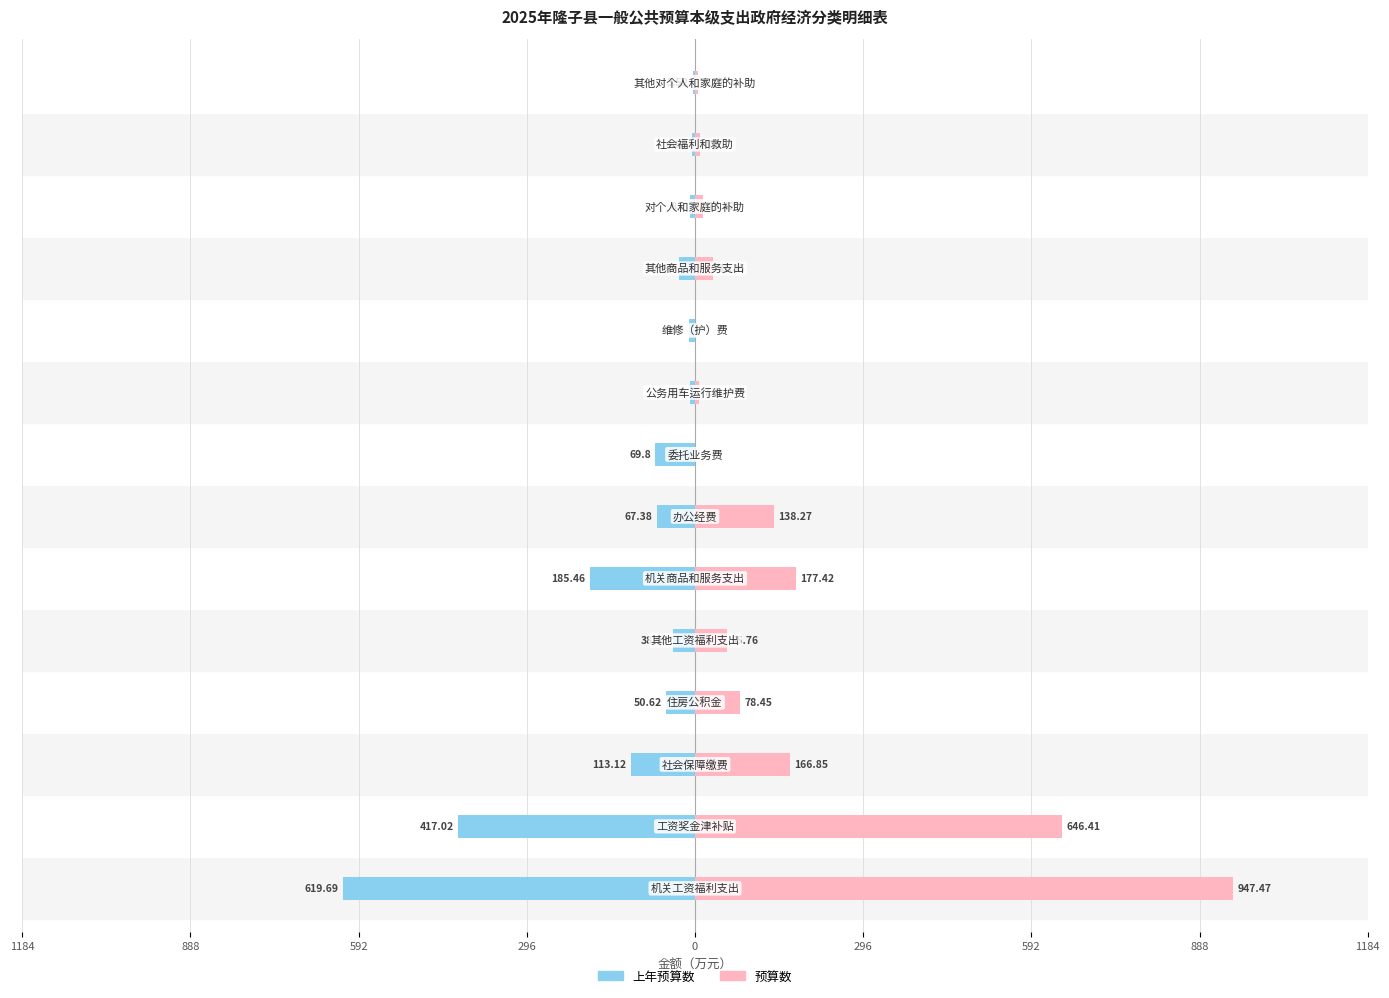

How many bars are there in each group?

2